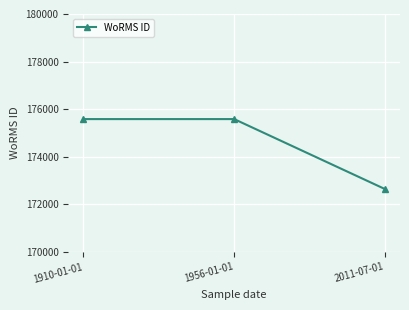

What value does the data have at 2011-07-01, to the nearest 50?

172650